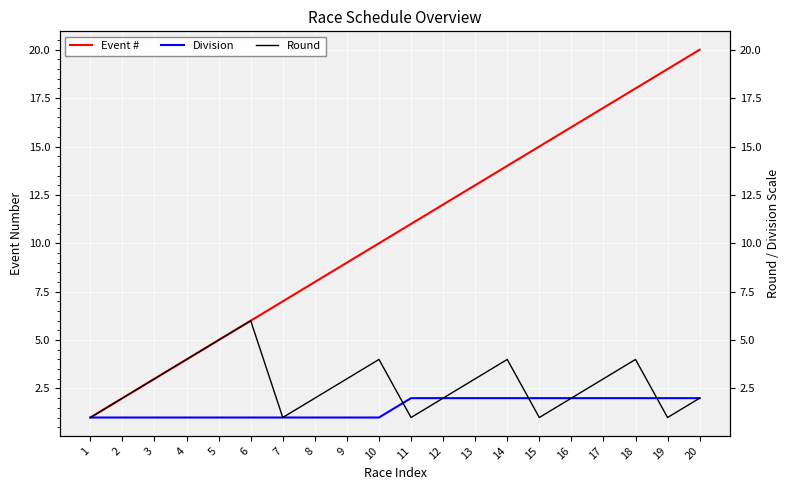

True or false: Round has a value of 2 at 8.

True